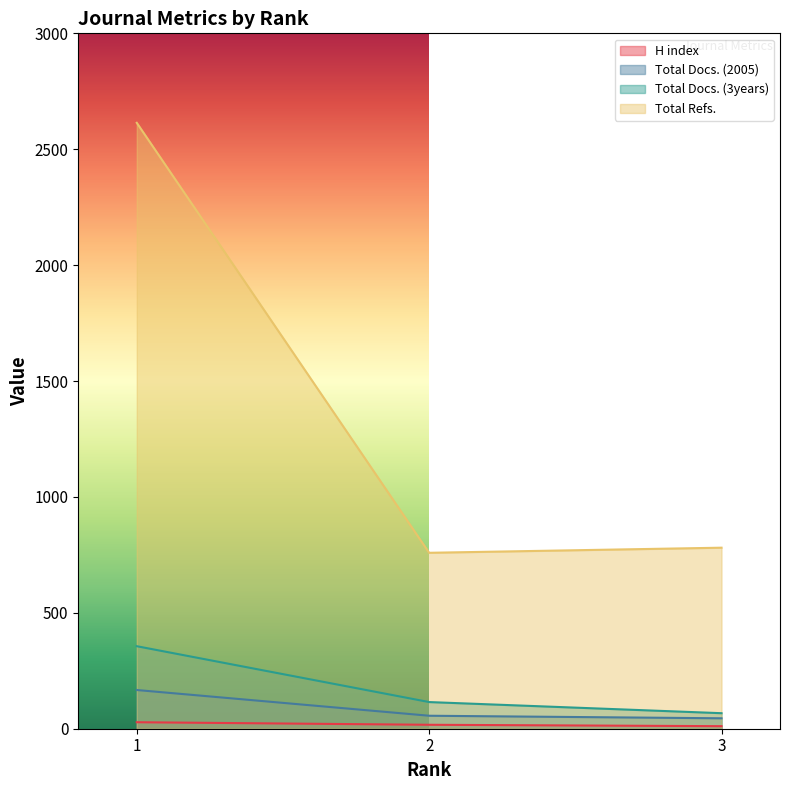

Rank the categories by Total Refs. value from lowest to highest.

2, 3, 1